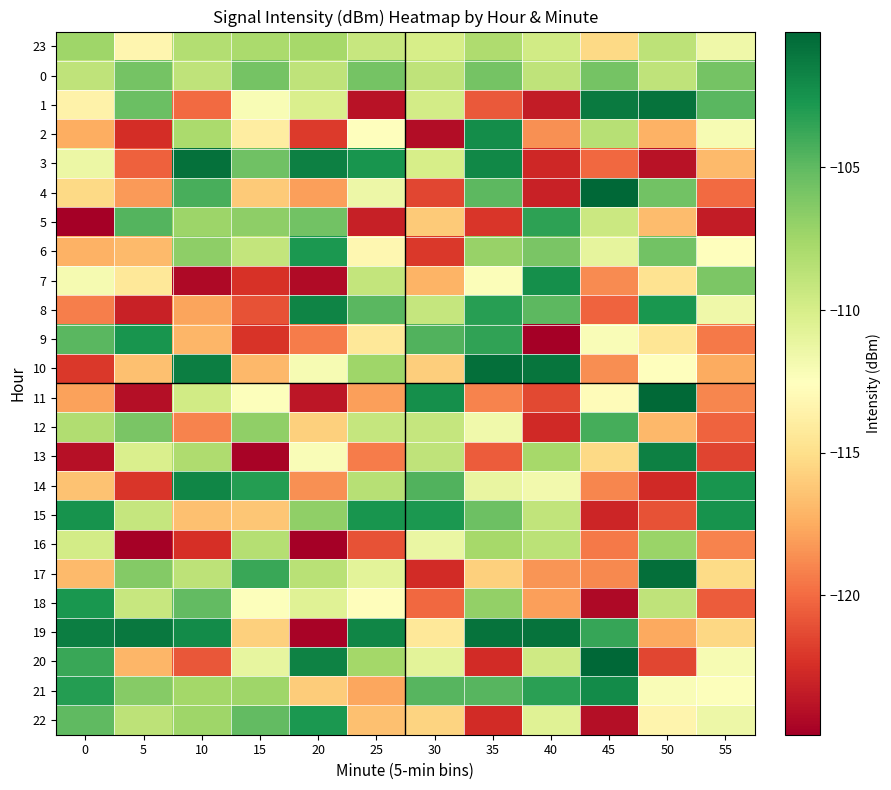

Rank the series at 20 from lowest to highest value.

16, 19, 7, 11, 2, 9, 14, 4, 21, 12, 13, 10, 18, 1, 0, 17, 23, 15, 5, 6, 22, 8, 20, 3